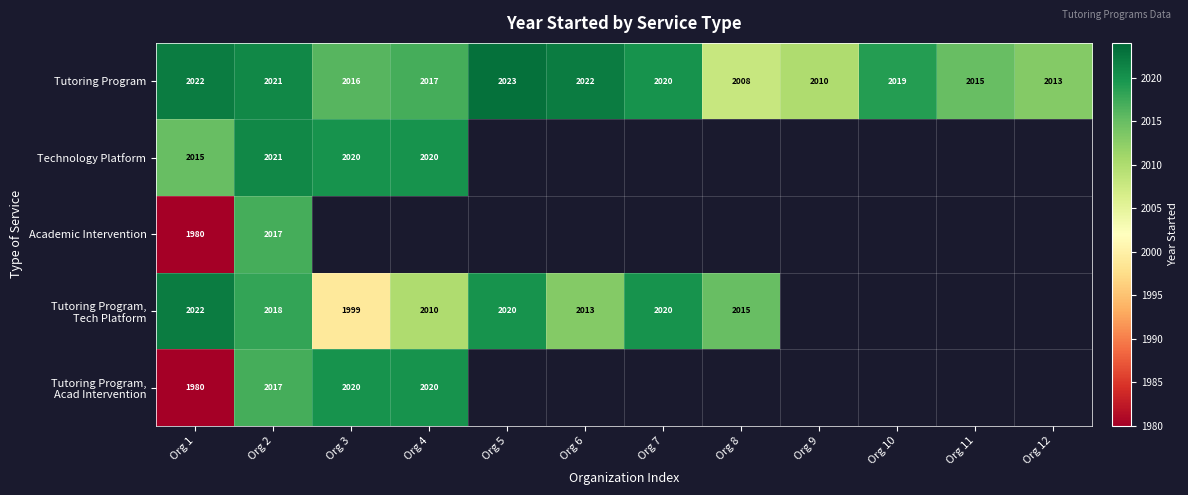

True or false: Tutoring Program has a value of 1062 at Org 10.

False